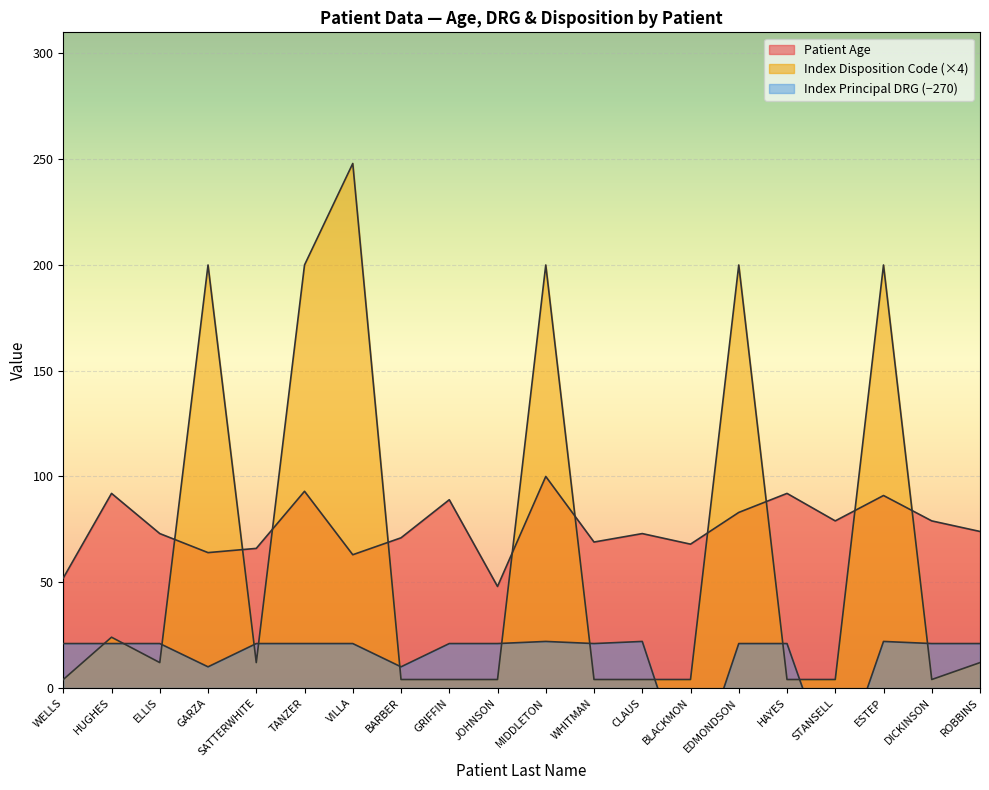

Is it true that Patient Age equals 45 at STANSELL?

False